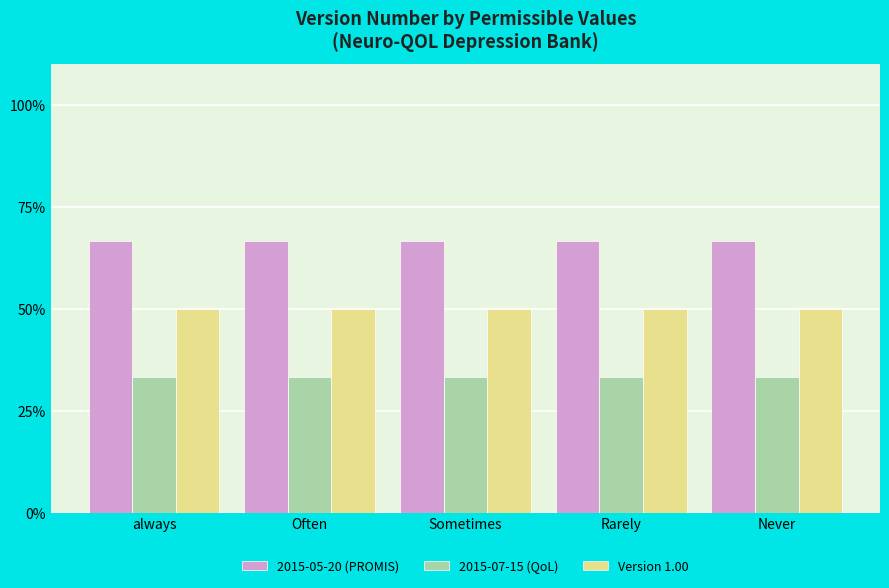

What is the label of the 2nd bar from the right?

Rarely